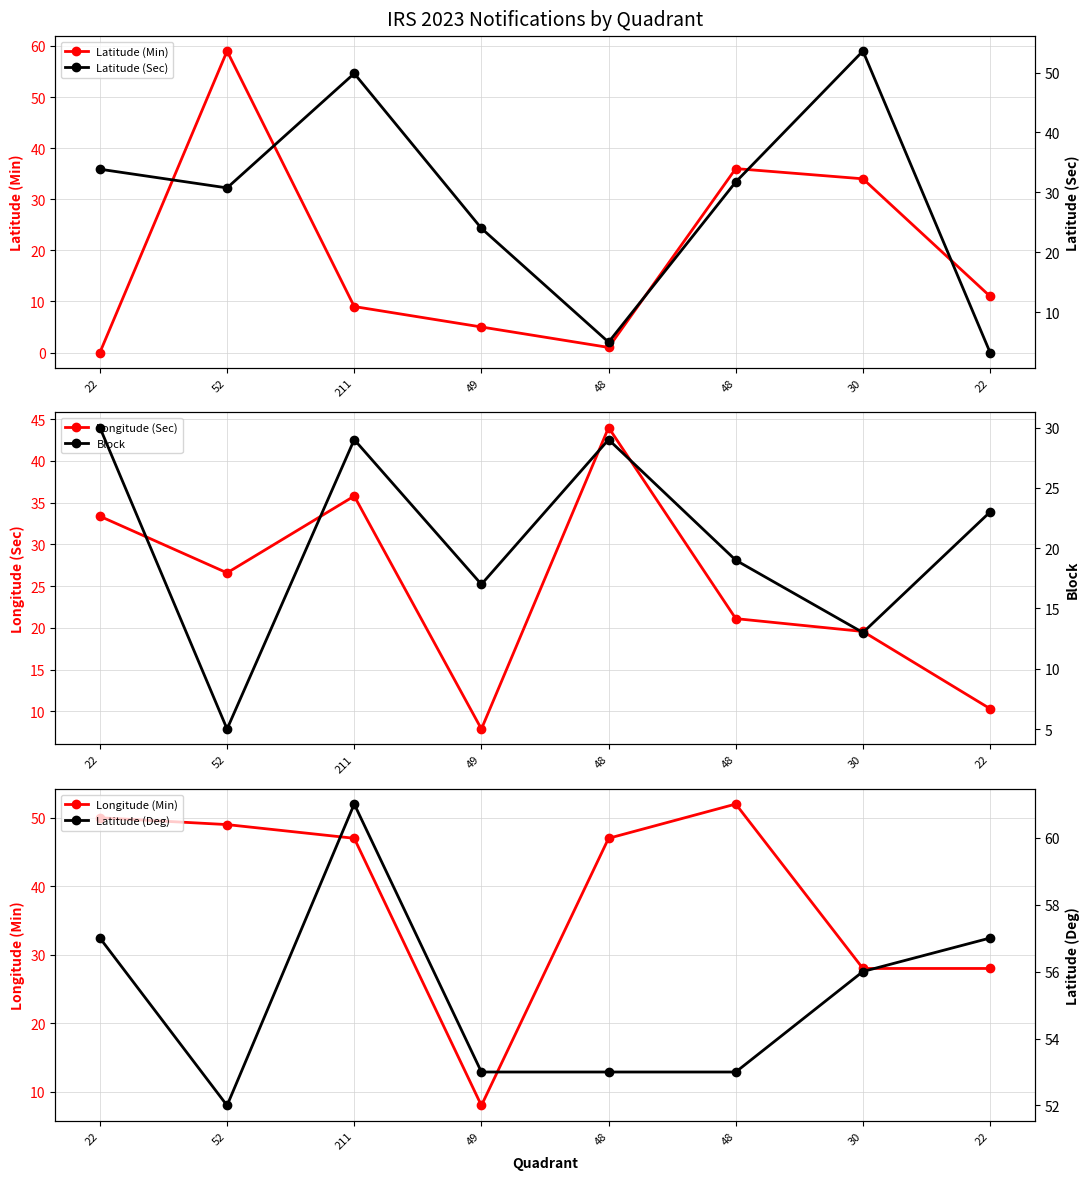

Reading right to left, list all the values displayed in this chart.

Latitude (Min): 22=11.0	30=34.0	48=36.0	48=1.0	49=5.0	211=9.0	52=59.0	22=0.0
Longitude (Sec): 22=10.3	30=19.6	48=21.1	48=44.0	49=7.9	211=35.8	52=26.6	22=33.4
Longitude (Min): 22=28.0	30=28.0	48=52.0	48=47.0	49=8.0	211=47.0	52=49.0	22=50.0
Latitude (Sec): 22=3.3	30=53.6	48=31.7	48=5.0	49=24.0	211=49.9	52=30.8	22=33.9
Block: 22=23.0	30=13.0	48=19.0	48=29.0	49=17.0	211=29.0	52=5.0	22=30.0
Latitude (Deg): 22=57.0	30=56.0	48=53.0	48=53.0	49=53.0	211=61.0	52=52.0	22=57.0